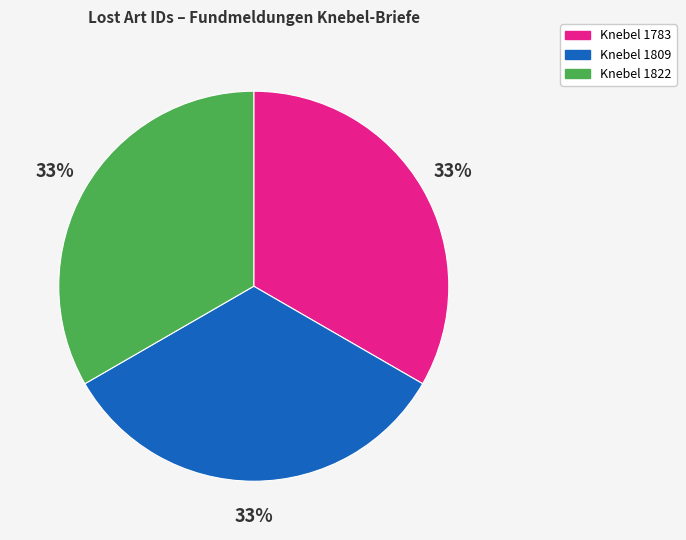

Is there any slice that represents more than half of the pie?

No